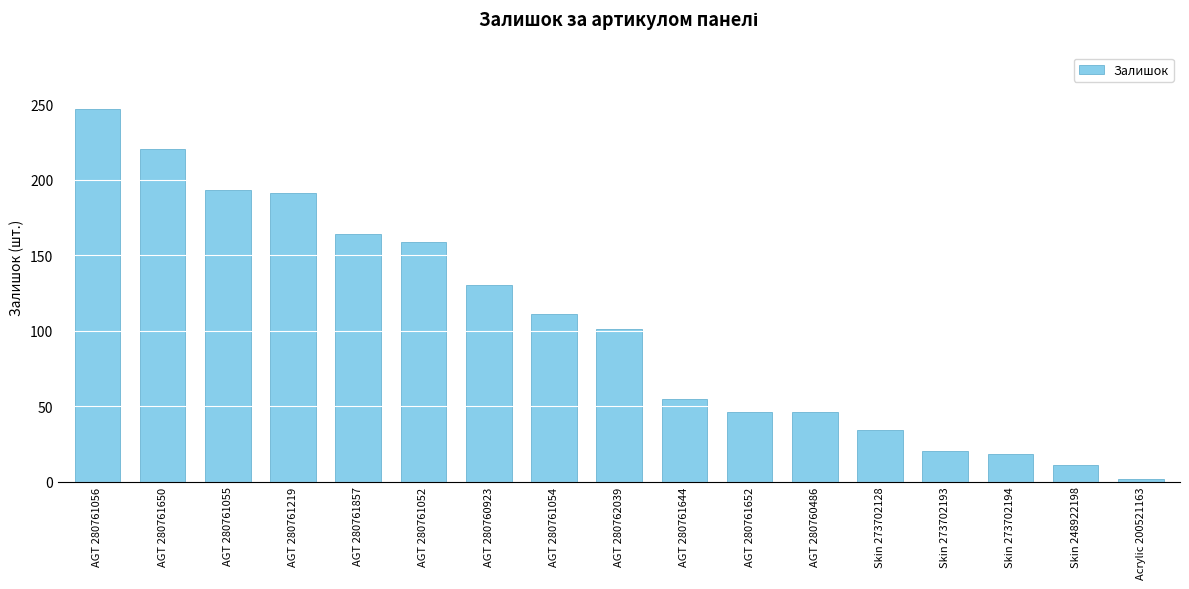

Reading left to right, what are all the values shown in this chart?

AGT 280761056=247	AGT 280761650=220	AGT 280761055=193	AGT 280761219=191	AGT 280761857=164	AGT 280761052=159	AGT 280760923=130	AGT 280761054=111	AGT 280762039=101	AGT 280761644=55	AGT 280761652=46	AGT 280760486=46	Skin 273702128=34	Skin 273702193=20	Skin 273702194=18	Skin 248922198=11	Acrylic 200521163=2